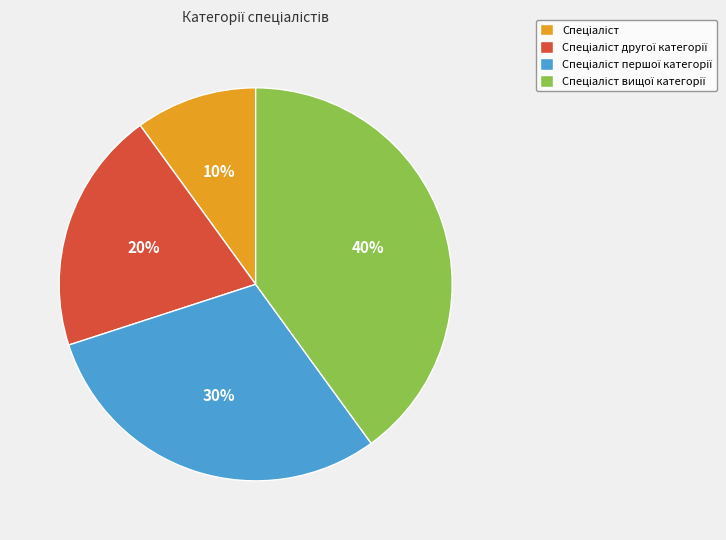

To the nearest percent, what is the difference between the largest and smallest slice percentages?

30%